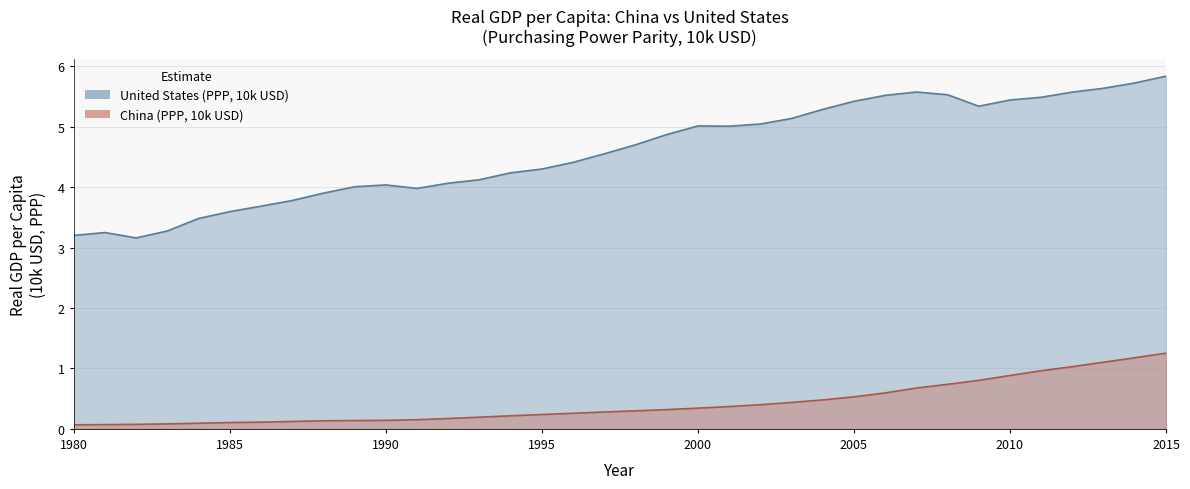

How many categories are shown in the chart?

36